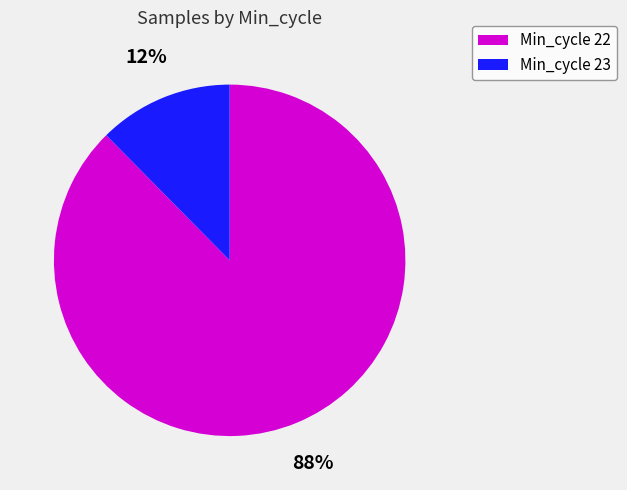

To the nearest percent, what is the average slice percentage?

50%